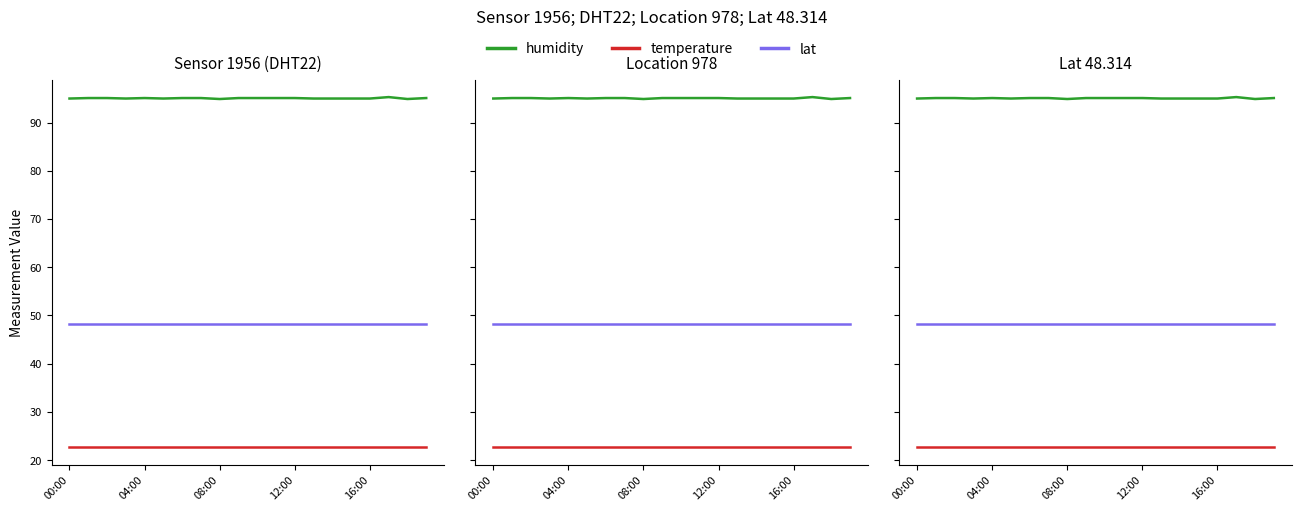

Which series has the largest range (max minus min)?

humidity